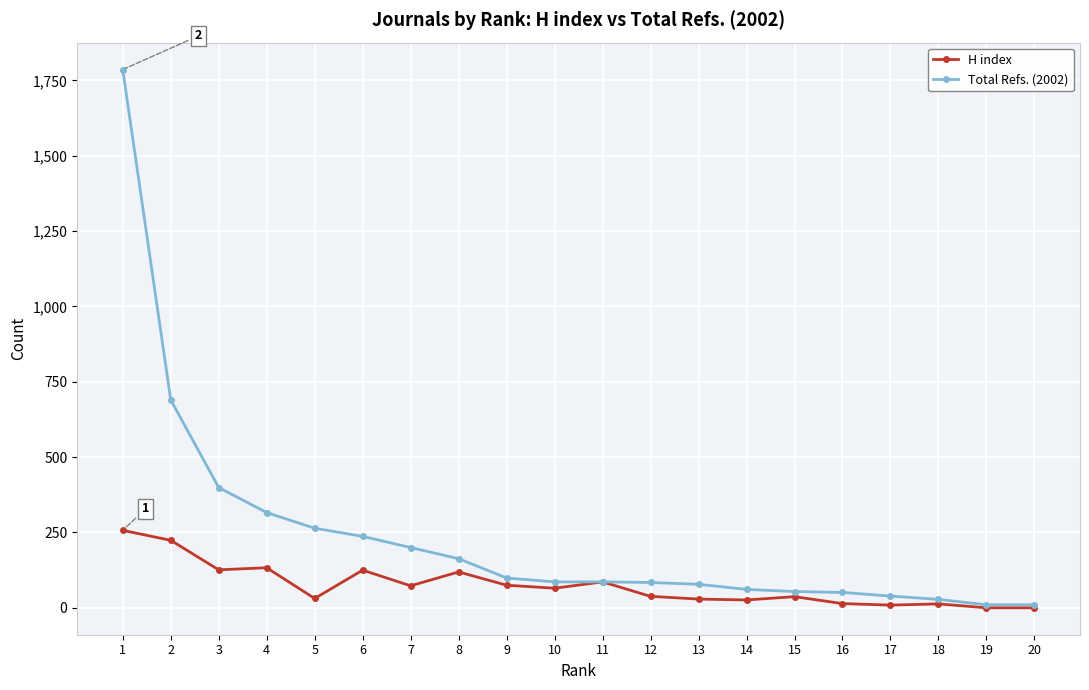

What is the value of the Total Refs. (2002) point at the 16th from the left?

51